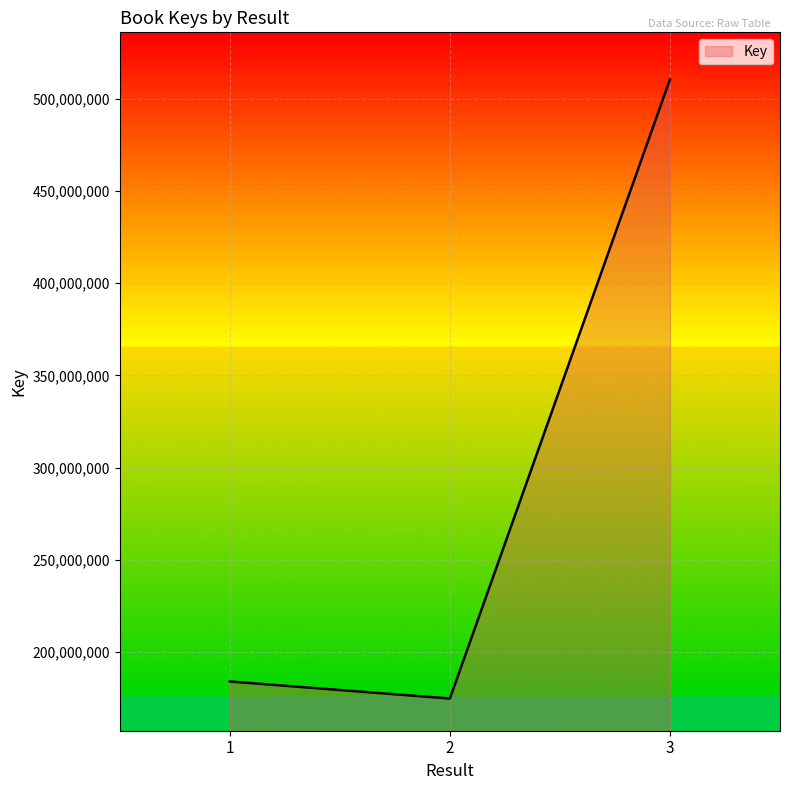

What is the approximate value at 1?

183921586